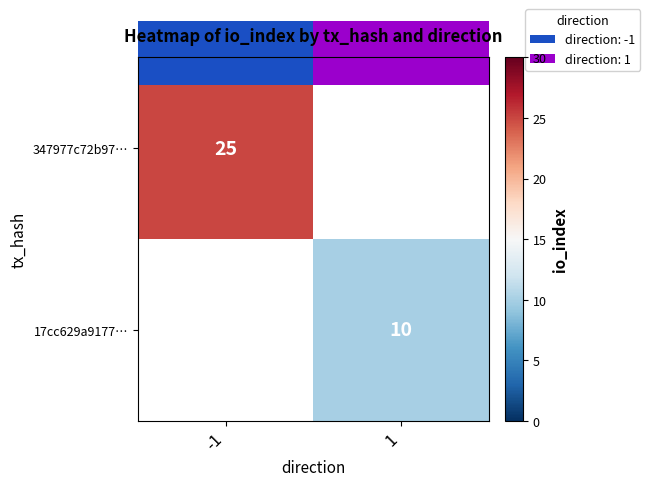

The value of 347977c72b97… at -1 is 25. True or false?

True